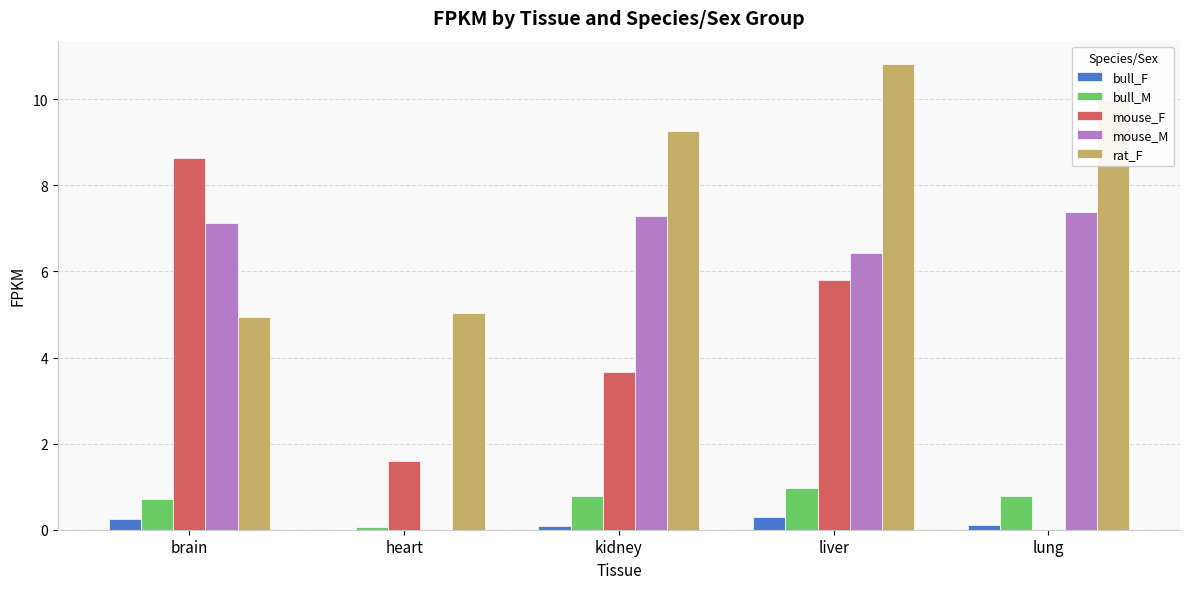

At which category is the sum across all series the highest?

liver